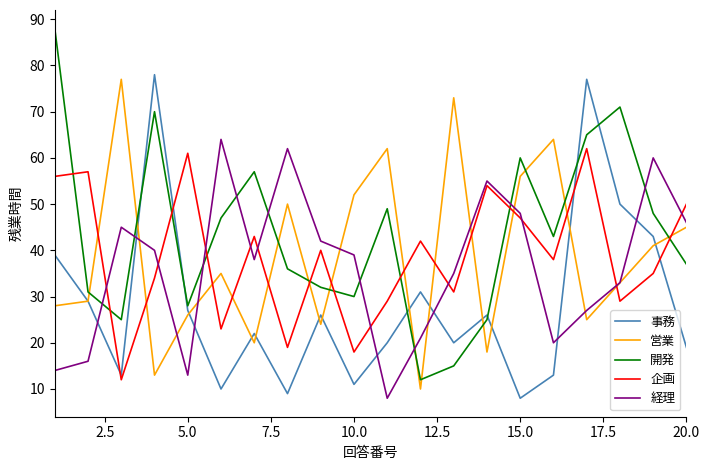

Which series has the largest total across all categories?

開発